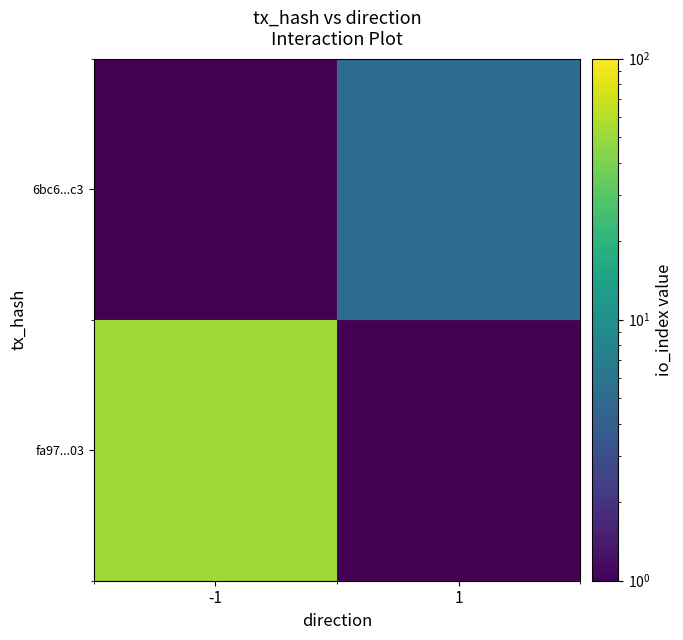

At -1, list the series in order from smallest to largest.

6bc6...c3, fa97...03